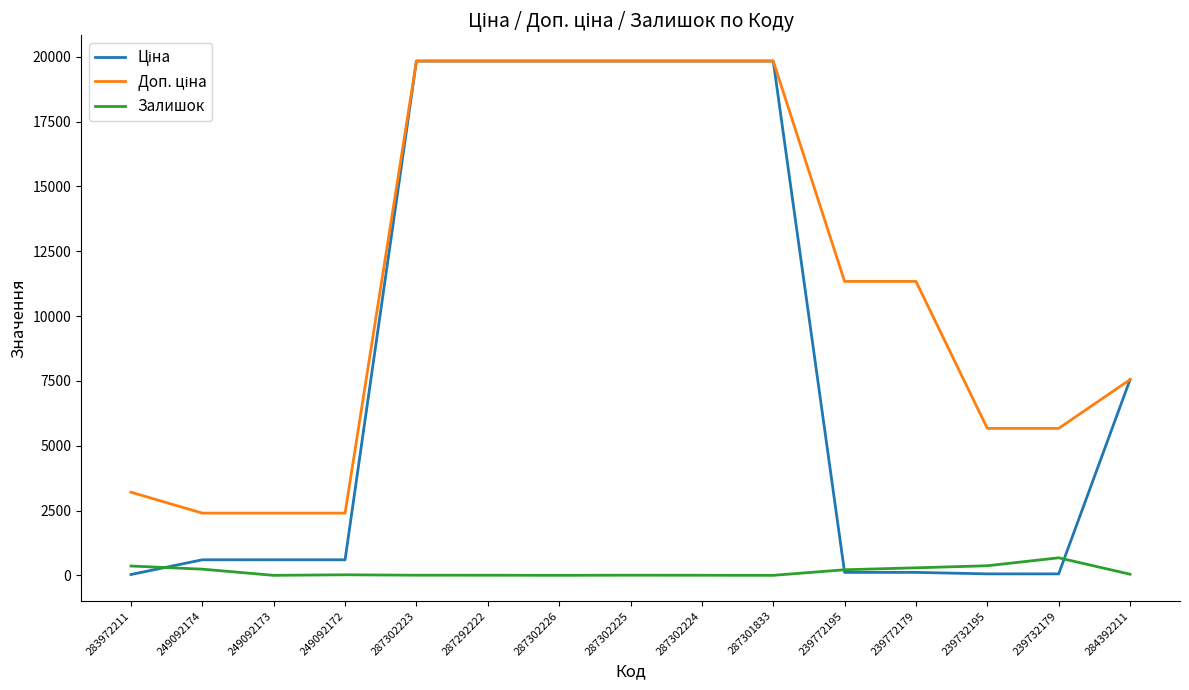

What is the total value across all series at 239732195?

6093.7